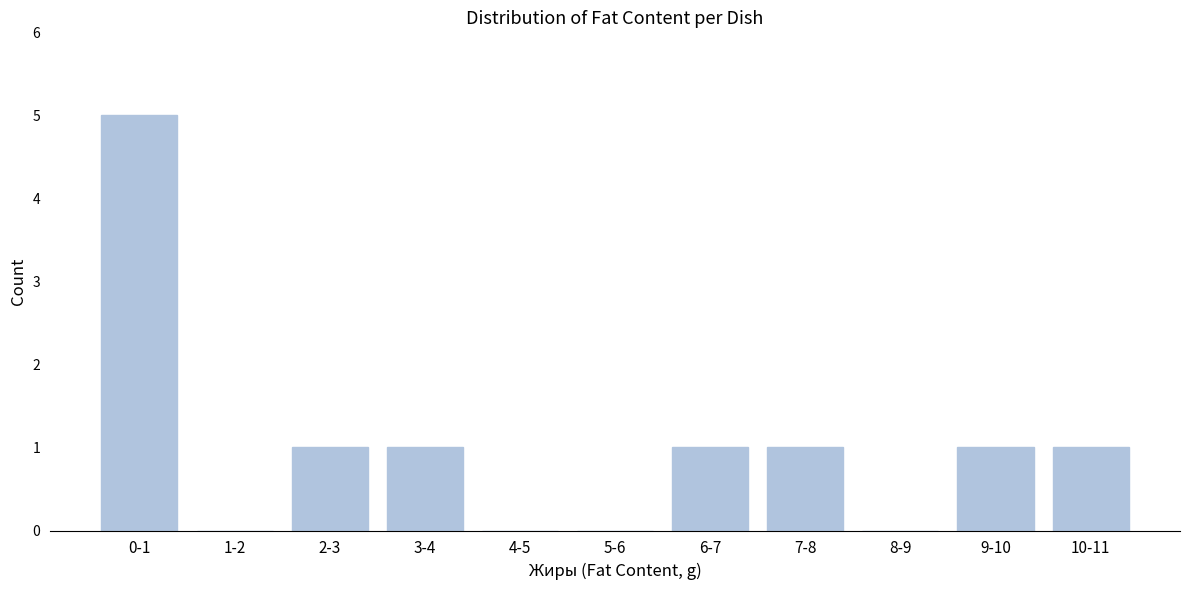

Reading left to right, what are all the values shown in this chart?

0-1=5	1-2=0	2-3=1	3-4=1	4-5=0	5-6=0	6-7=1	7-8=1	8-9=0	9-10=1	10-11=1